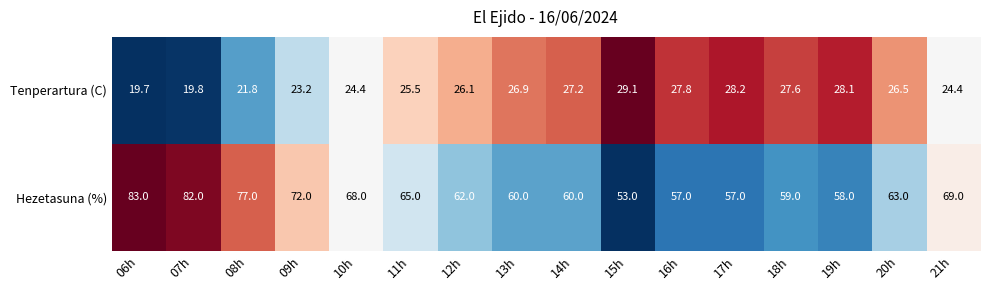

Count the number of categories in the chart.

16